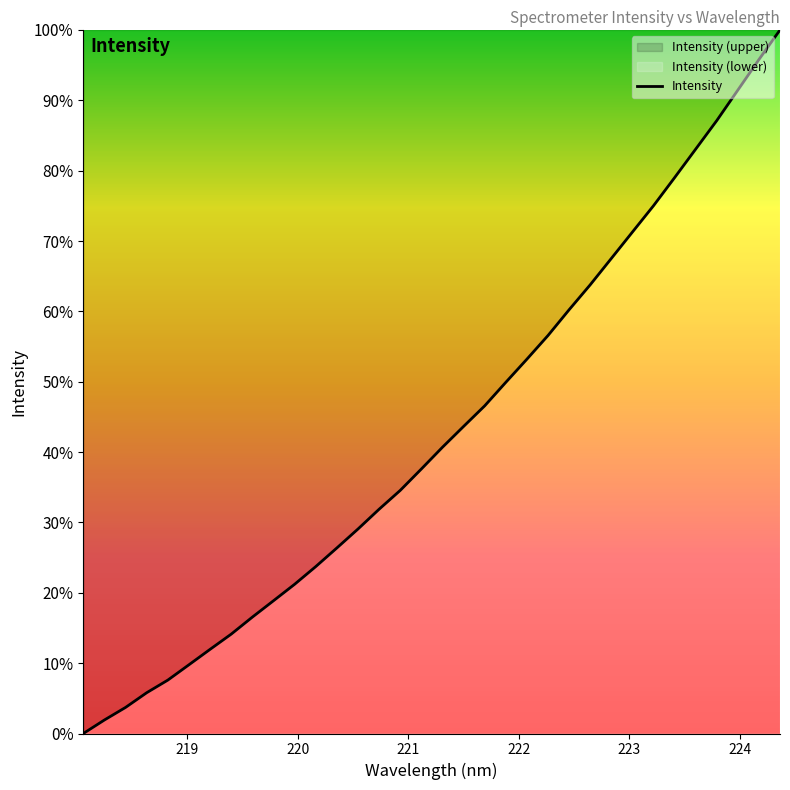

How many data points are less than 2441?

17